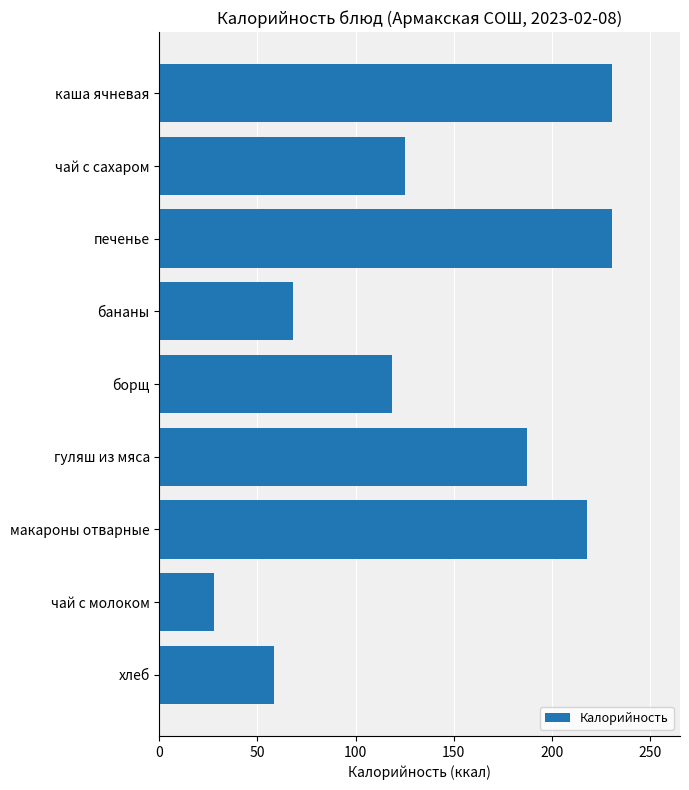

What is the sum of all values?

1265.0